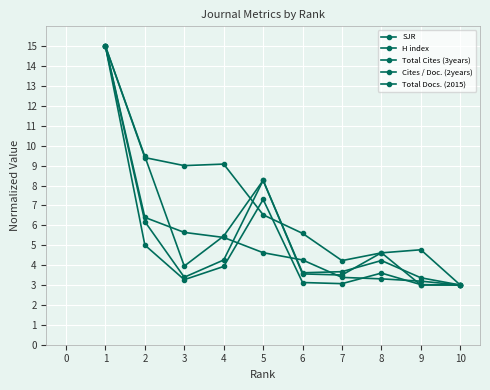

Which series ends up on top after the final intersection of SJR and H index?

H index